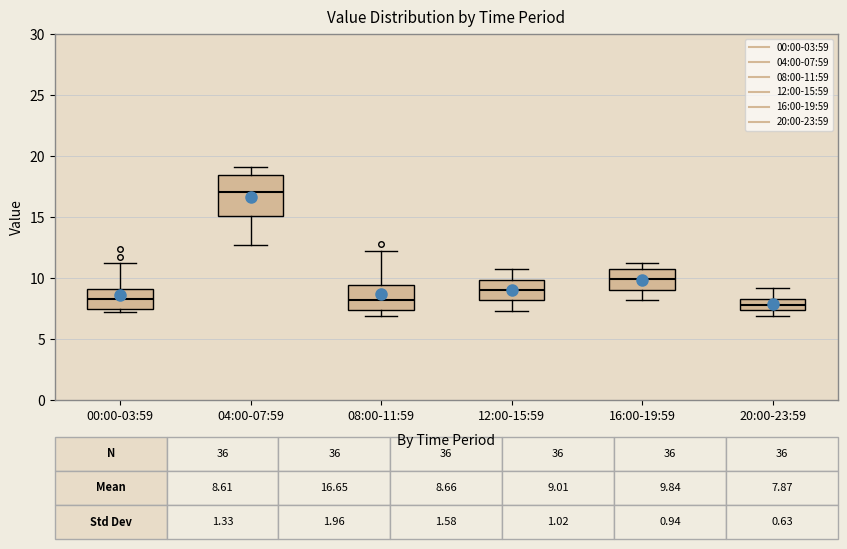

Which box has the highest median line?

04:00-07:59